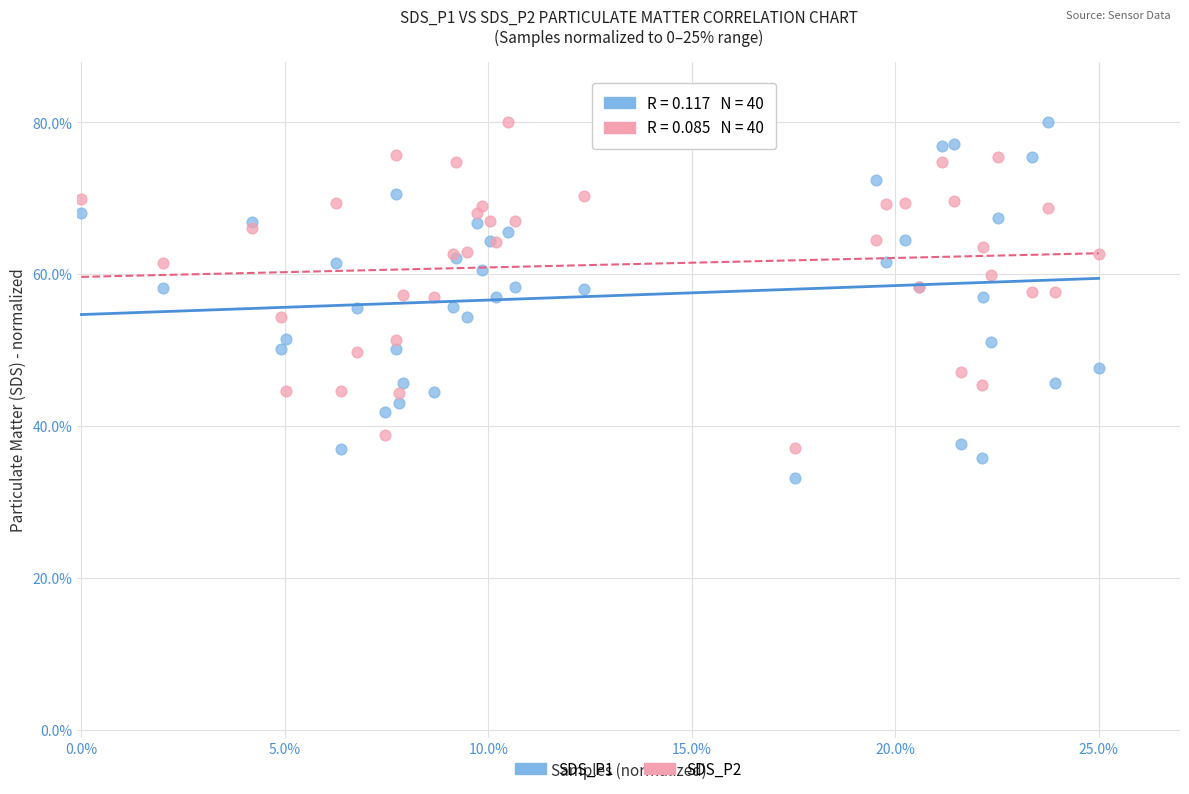

What are all the series names shown in the legend?

SDS_P1, SDS_P2